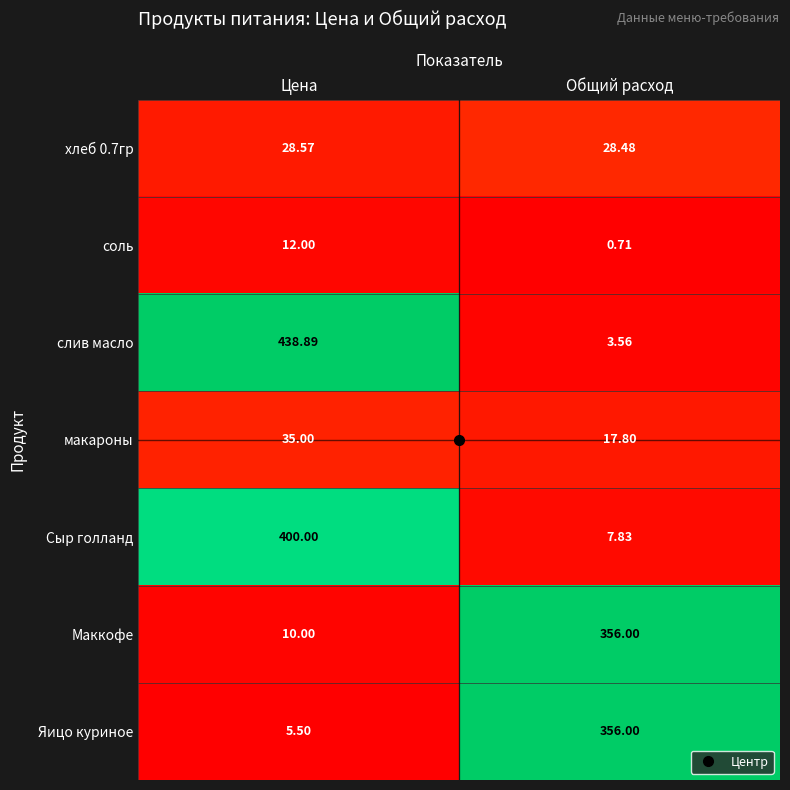

Is the value of Яицо куриное at Цена greater than the value of Сыр голланд at Общий расход?

No